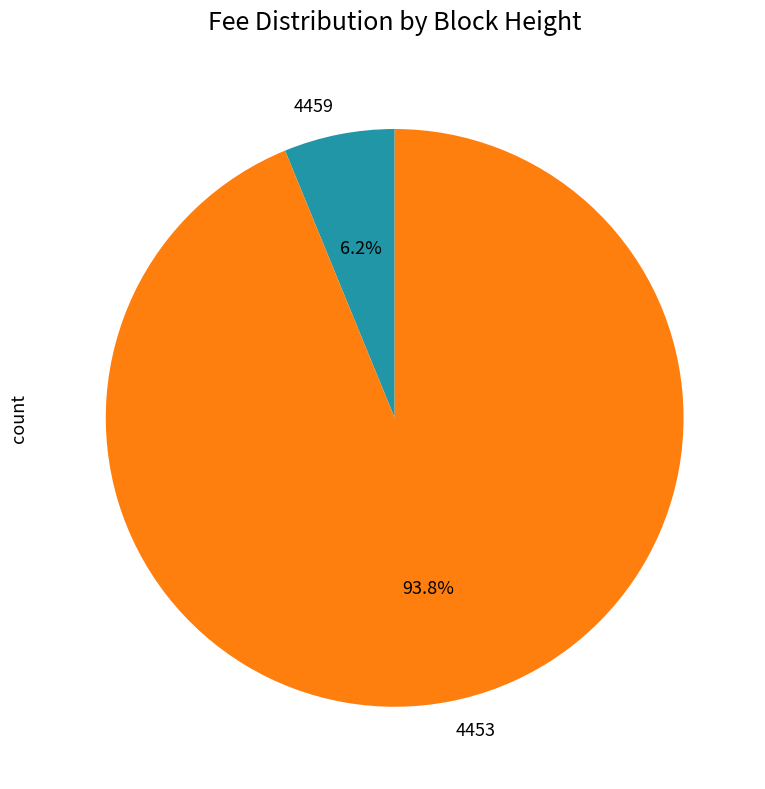

To the nearest percent, what is the difference between the 4459 and 4453 slice percentages?

88%